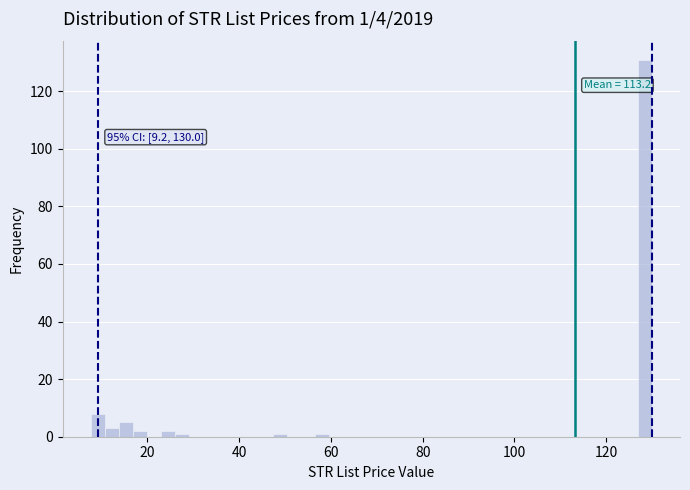

Read against the x-axis, roughly where is the centre of the tallest bar?

128